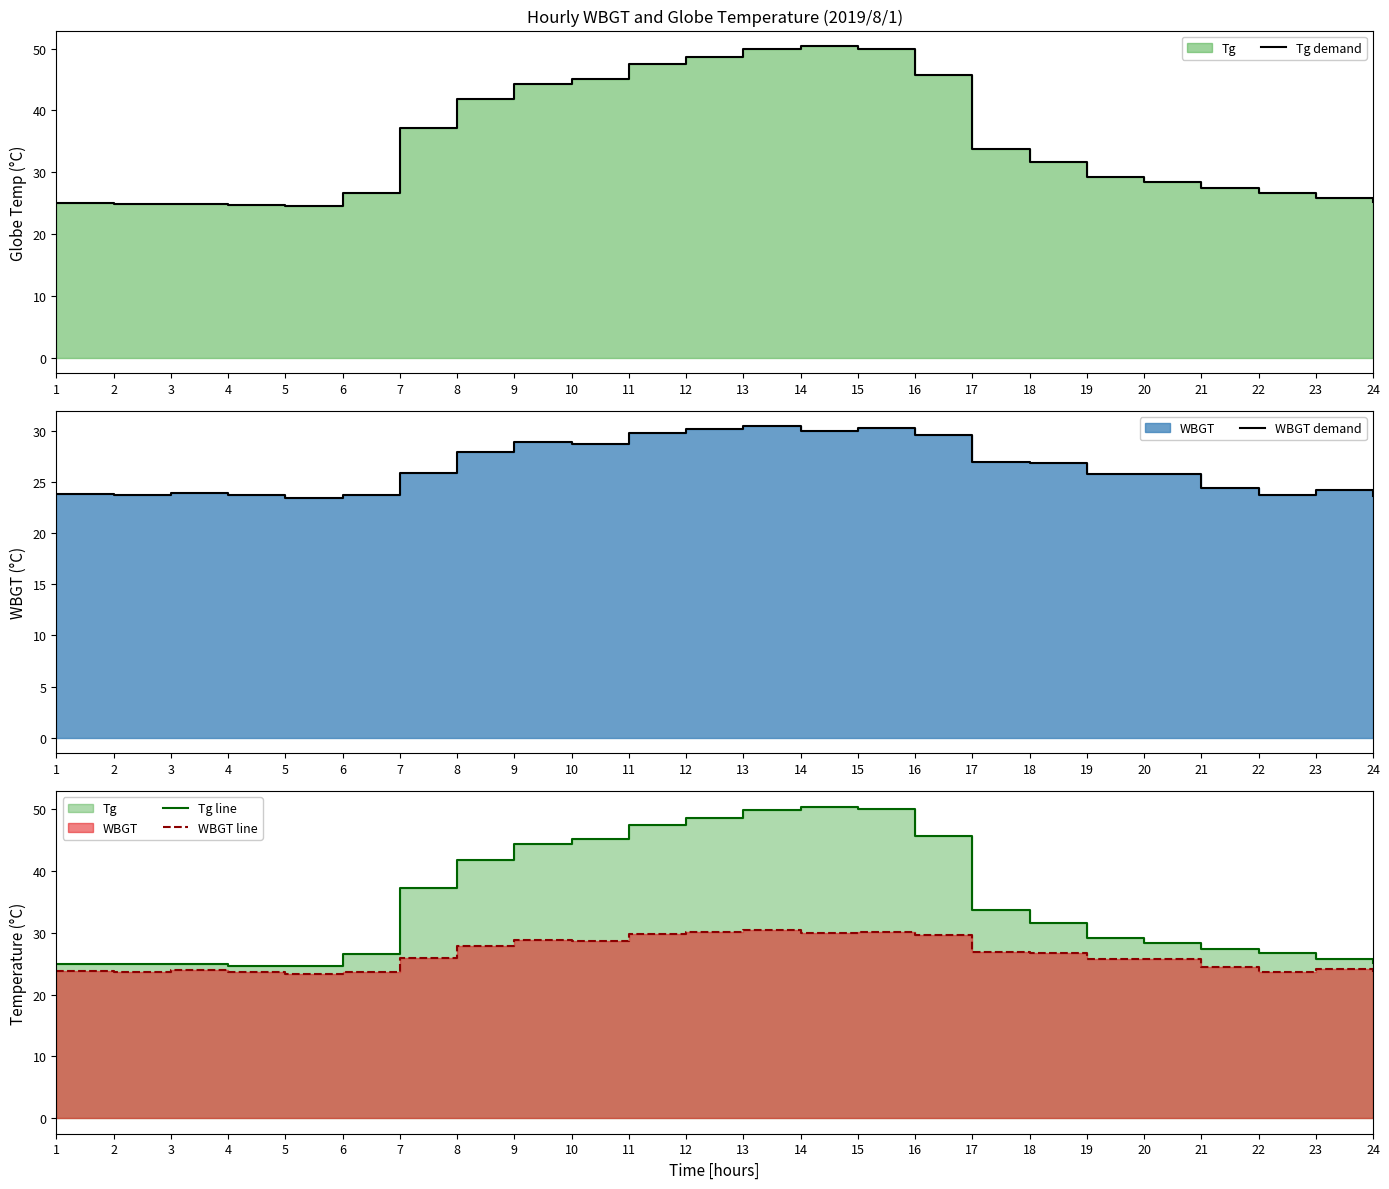

The value of WBGT line at 22 is 23.7. True or false?

True